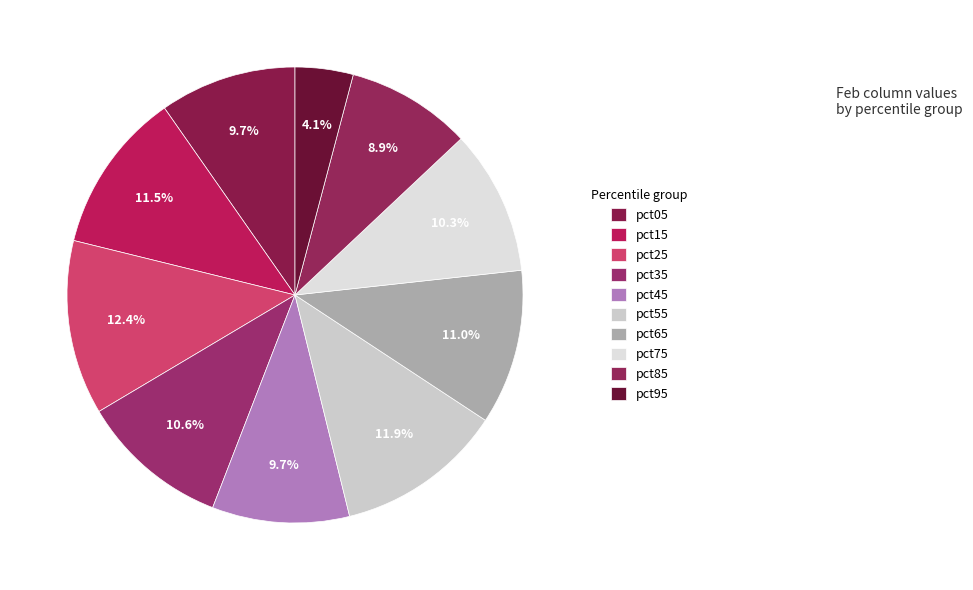

Combined, what portion of the pie is pct45 and pct15?

21.2%